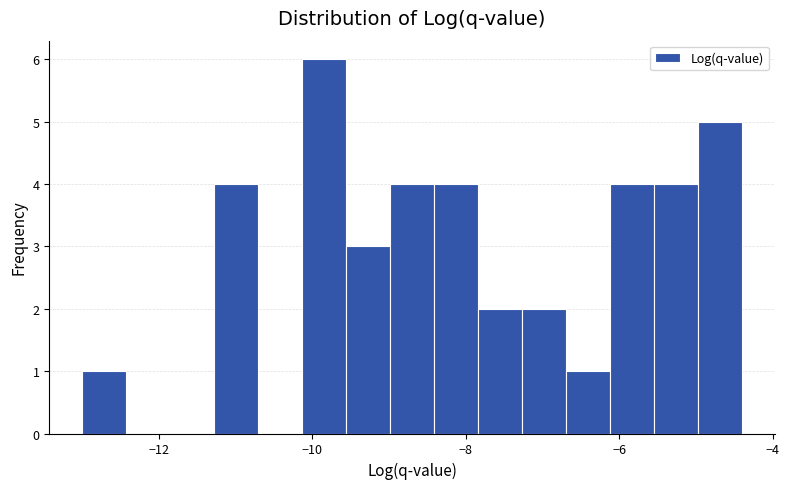

Read against the x-axis, roughly where is the centre of the tallest bar?

-9.8